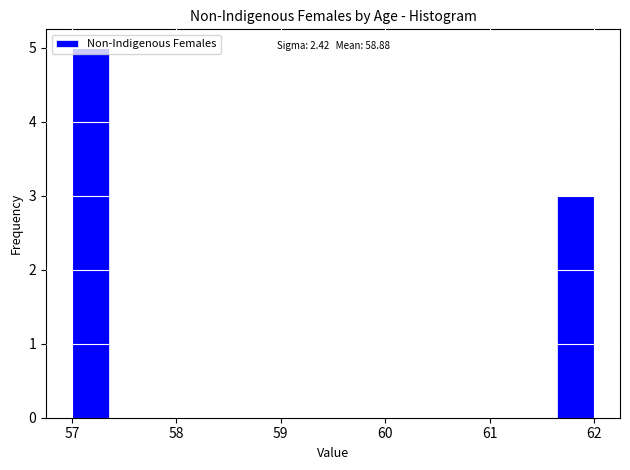

Read against the x-axis, roughly where is the centre of the tallest bar?

57.2